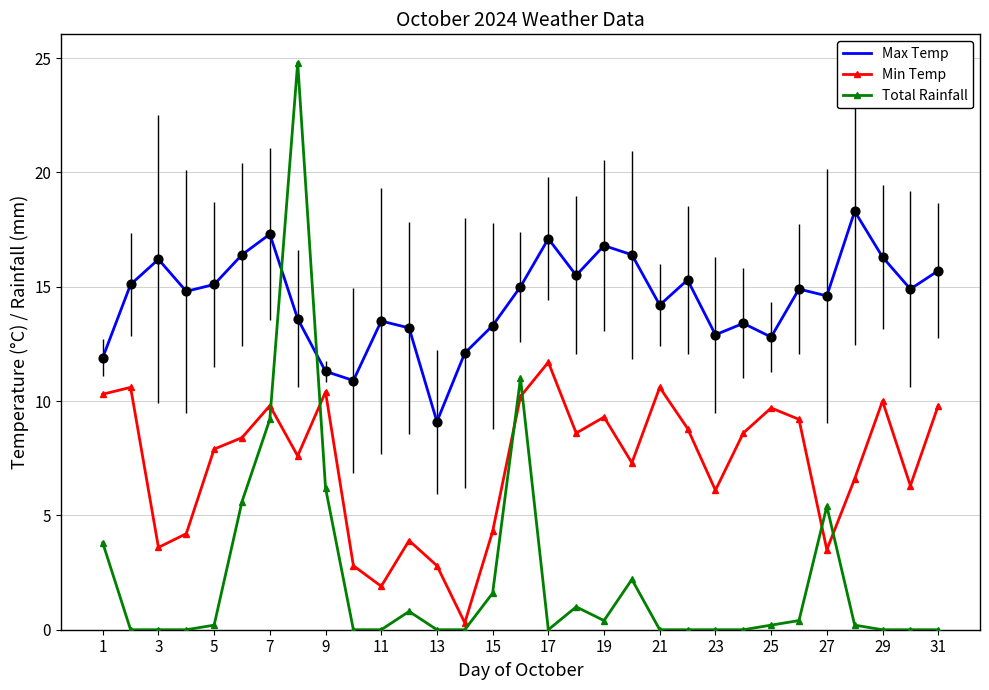

After their last crossing, which series has the higher values: Total Rainfall or Max Temp?

Max Temp